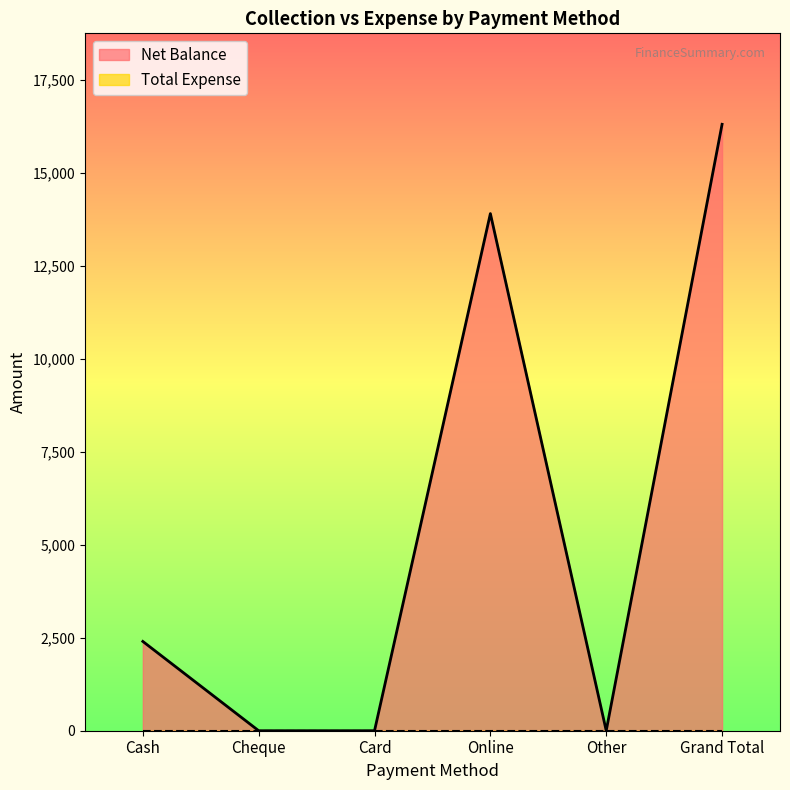

What is the label of the 3rd point from the left?

Card